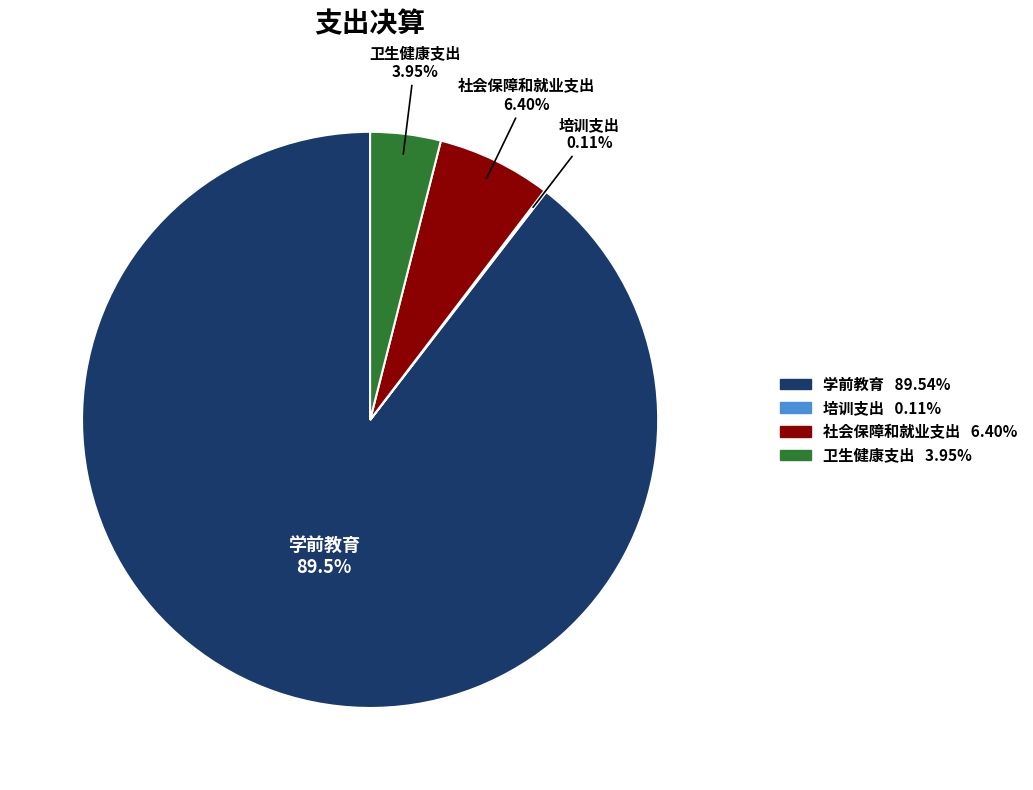

Is there a majority slice in this chart?

Yes